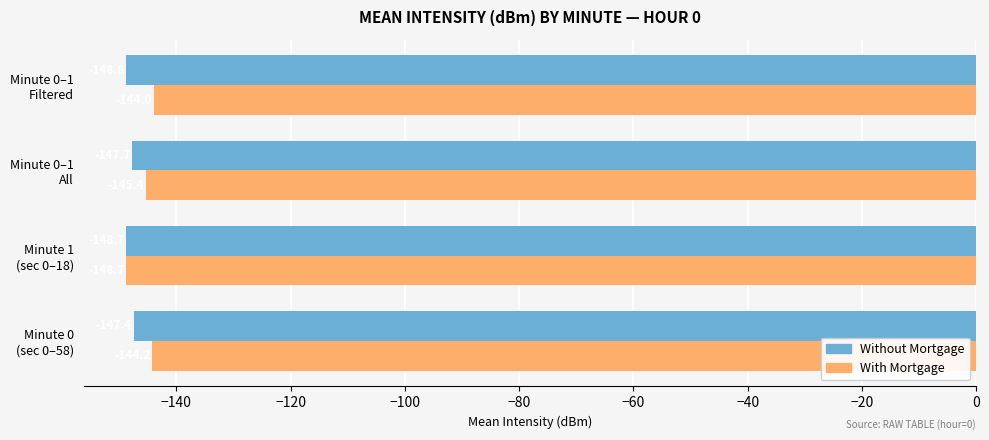

List the series in order of their peak value, highest first.

With Mortgage, Without Mortgage